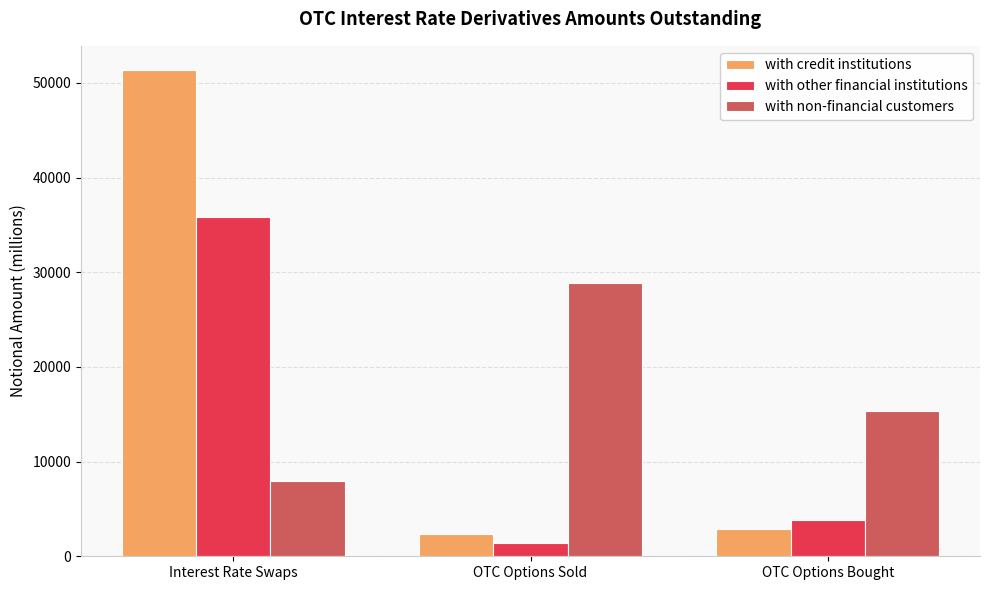

What is the difference between the maximum and minimum values in the with non-financial customers series?

20933.5